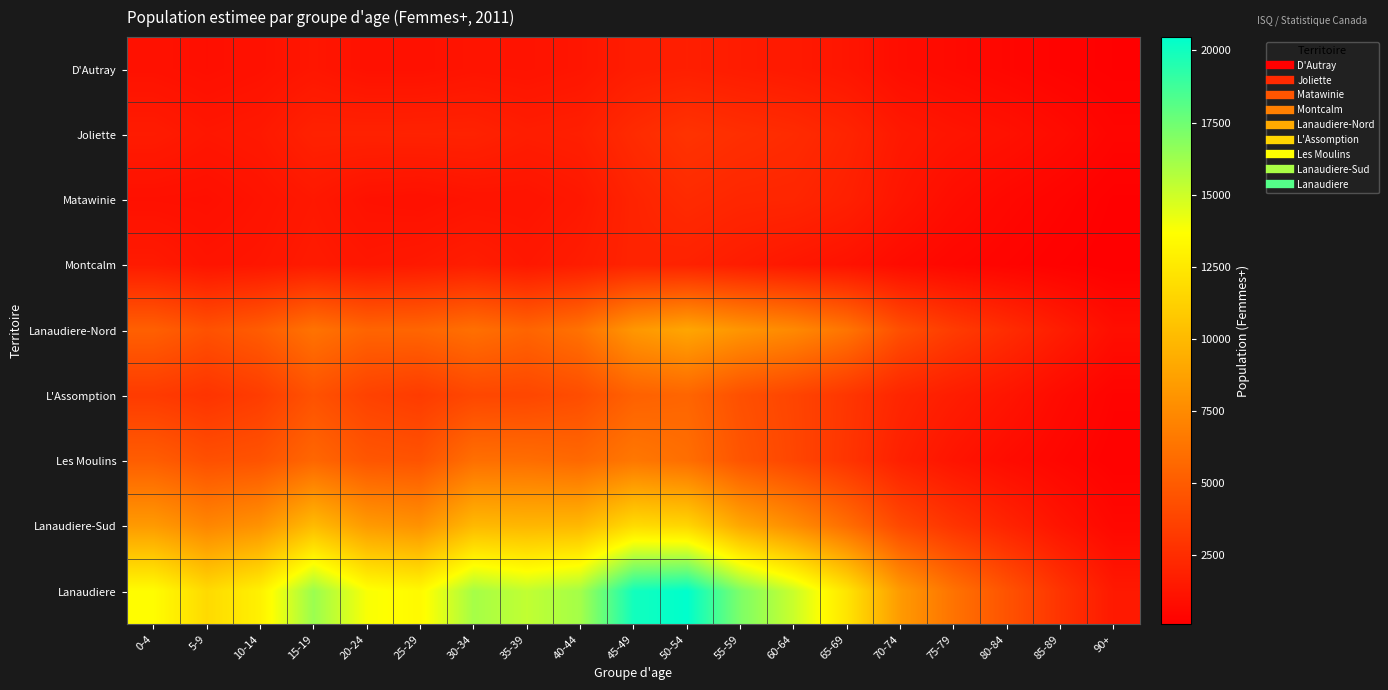

Reading left to right, extract all data points from this chart.

D'Autray: 0-4=1072	5-9=944	10-14=1078	15-19=1326	20-24=1072	25-29=1066	30-34=1215	35-39=1165	40-44=1296	45-49=1689	50-54=1784	55-59=1623	60-64=1495	65-69=1282	70-74=850	75-79=675	80-84=491	85-89=310	90+=186
Joliette: 0-4=1600	5-9=1338	10-14=1460	15-19=1925	20-24=1931	25-29=1951	30-34=1968	35-39=1704	40-44=1803	45-49=2415	50-54=2836	55-59=2599	60-64=2418	65-69=2061	70-74=1468	75-79=1234	80-84=1041	85-89=760	90+=423
Matawinie: 0-4=1010	5-9=962	10-14=1167	15-19=1426	20-24=1089	25-29=1021	30-34=1183	35-39=1186	40-44=1402	45-49=2035	50-54=2385	55-59=2186	60-64=2145	65-69=1848	70-74=1264	75-79=856	80-84=584	85-89=380	90+=174
Montcalm: 0-4=1549	5-9=1219	10-14=1323	15-19=1566	20-24=1366	25-29=1484	30-34=1698	35-39=1420	40-44=1664	45-49=2032	50-54=1940	55-59=1667	60-64=1380	65-69=1127	70-74=761	75-79=537	80-84=384	85-89=227	90+=112
Lanaudiere-Nord: 0-4=5231	5-9=4463	10-14=5028	15-19=6243	20-24=5458	25-29=5522	30-34=6064	35-39=5475	40-44=6165	45-49=8171	50-54=8945	55-59=8075	60-64=7438	65-69=6318	70-74=4343	75-79=3302	80-84=2500	85-89=1677	90+=895
L'Assomption: 0-4=3255	5-9=2884	10-14=3364	15-19=4494	20-24=3649	25-29=3307	30-34=3928	35-39=3884	40-44=4234	45-49=5305	50-54=5514	55-59=4400	60-64=3787	65-69=3021	70-74=2147	75-79=1683	80-84=1255	85-89=718	90+=335
Les Moulins: 0-4=5094	5-9=4392	10-14=4567	15-19=5599	20-24=4723	25-29=4581	30-34=6052	35-39=5967	40-44=5693	45-49=6488	50-54=6004	55-59=4641	60-64=3858	65-69=2941	70-74=1841	75-79=1231	80-84=785	85-89=477	90+=236
Lanaudiere-Sud: 0-4=8349	5-9=7276	10-14=7931	15-19=10093	20-24=8372	25-29=7888	30-34=9980	35-39=9851	40-44=9927	45-49=11793	50-54=11518	55-59=9041	60-64=7645	65-69=5962	70-74=3988	75-79=2914	80-84=2040	85-89=1195	90+=571
Lanaudiere: 0-4=13580	5-9=11739	10-14=12959	15-19=16336	20-24=13830	25-29=13410	30-34=16044	35-39=15326	40-44=16092	45-49=19964	50-54=20463	55-59=17116	60-64=15083	65-69=12280	70-74=8331	75-79=6216	80-84=4540	85-89=2872	90+=1466